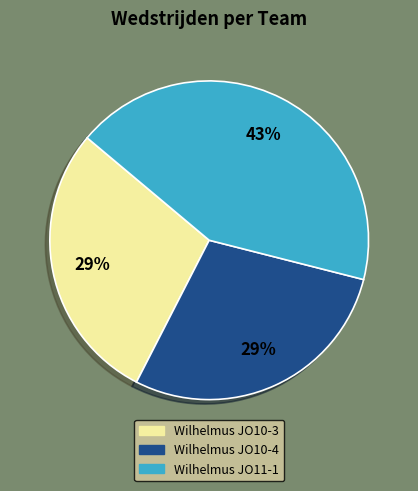

Is there a majority slice in this chart?

No